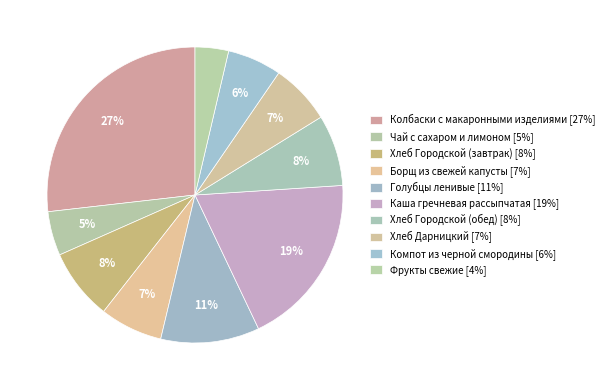

Is there any slice that represents more than half of the pie?

No